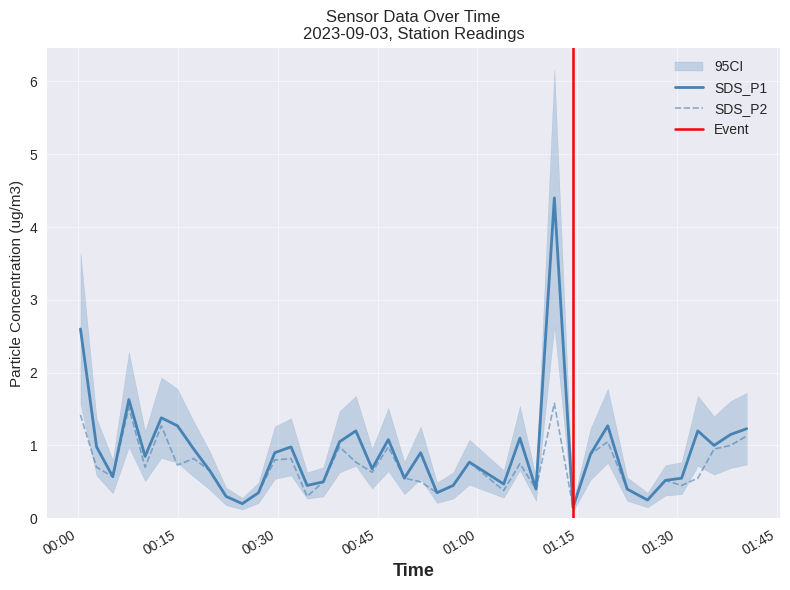

What is the maximum value for SDS_P2?

1.6